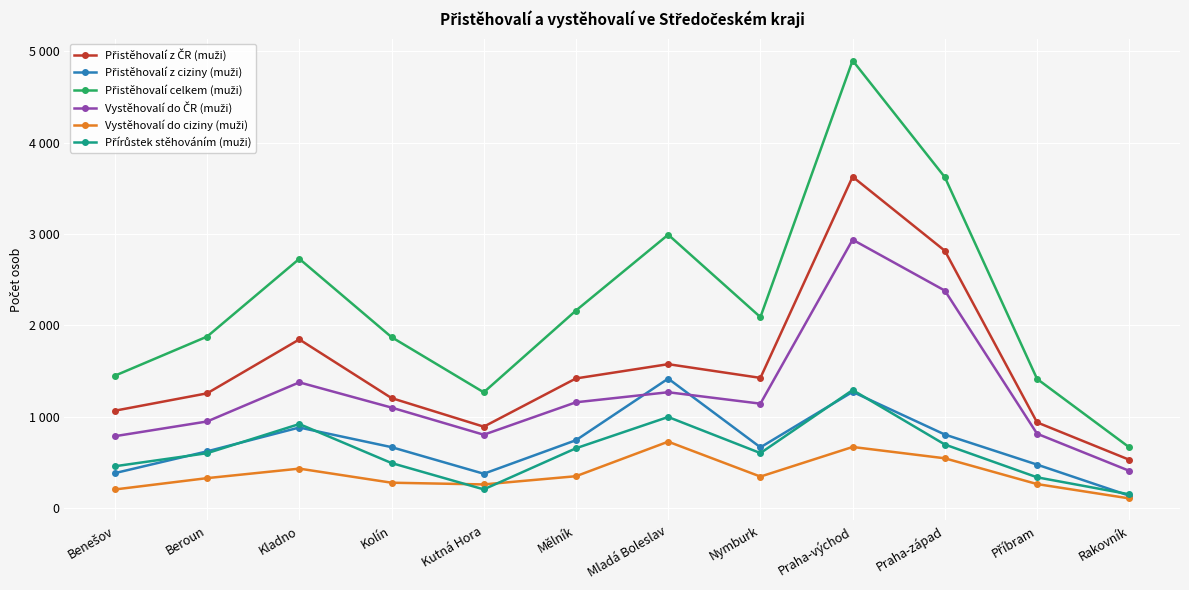

Does the chart have visible grid lines?

Yes